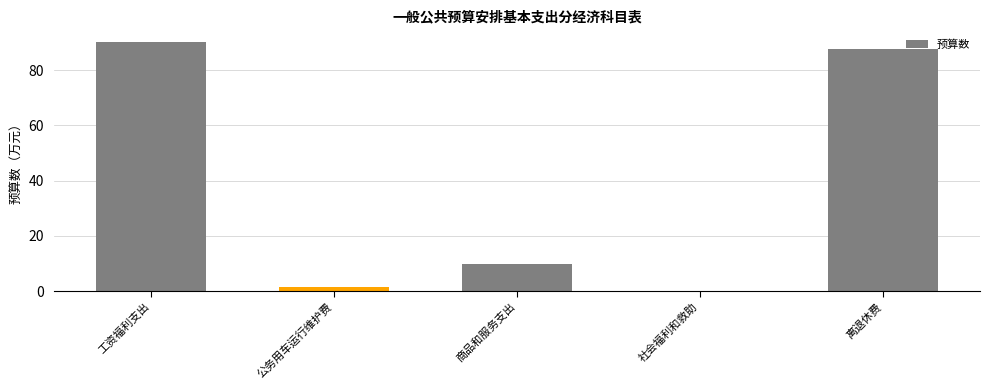

Between 工资福利支出 and 公务用车运行维护费, which is larger?

工资福利支出